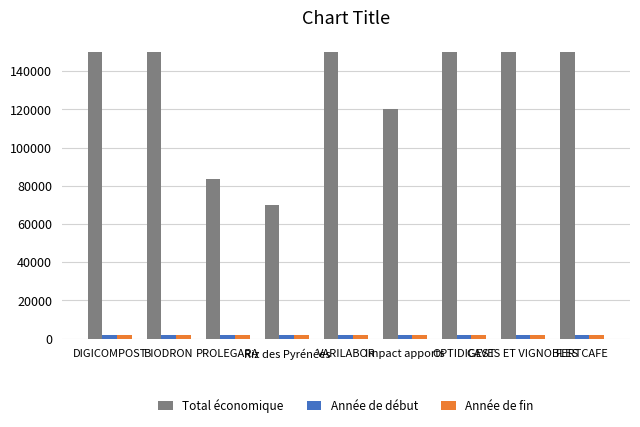

Which series has the largest range (max minus min)?

Total économique